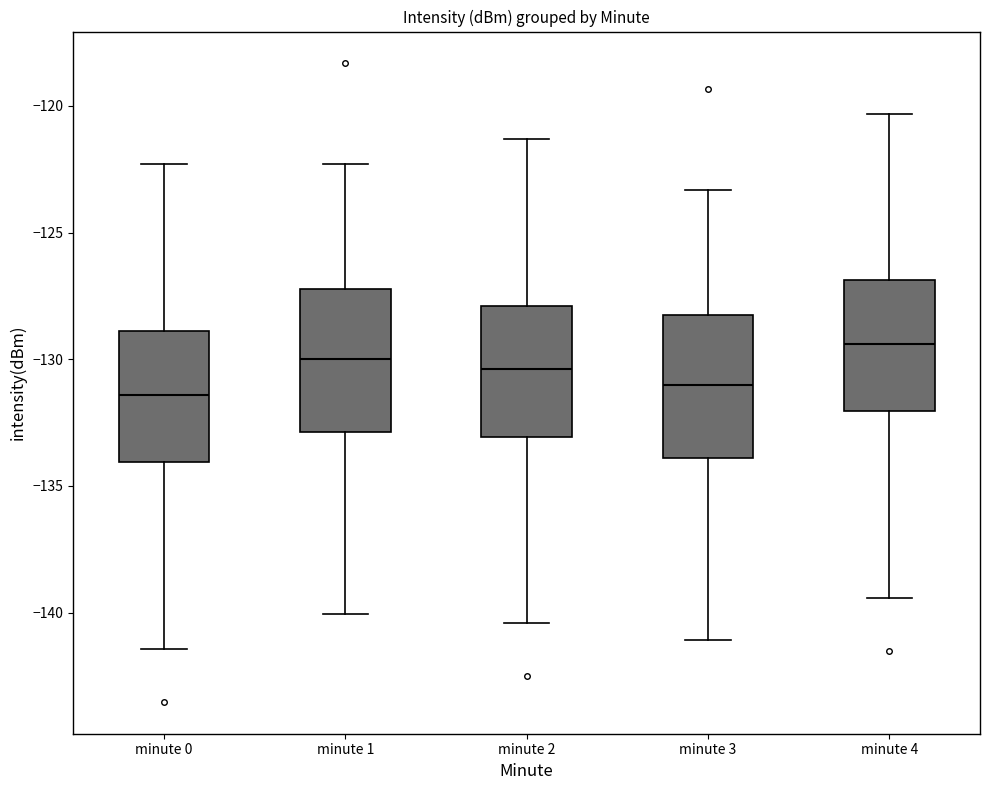

Reading left to right, read every box against the y-axis: the position of its median line, the range the box covers, and the ends of its whiskers. The values are not printed on the chart, so give them approximately, as read against the axis.

minute 0: median -131.5, box -134.0 to -129.0, whiskers -141.5 to -122.5
minute 1: median -130.0, box -133.0 to -127.0, whiskers -140.0 to -122.5
minute 2: median -130.5, box -133.0 to -128.0, whiskers -140.5 to -121.5
minute 3: median -131.0, box -134.0 to -128.0, whiskers -141.0 to -123.5
minute 4: median -129.5, box -132.0 to -127.0, whiskers -139.5 to -120.5